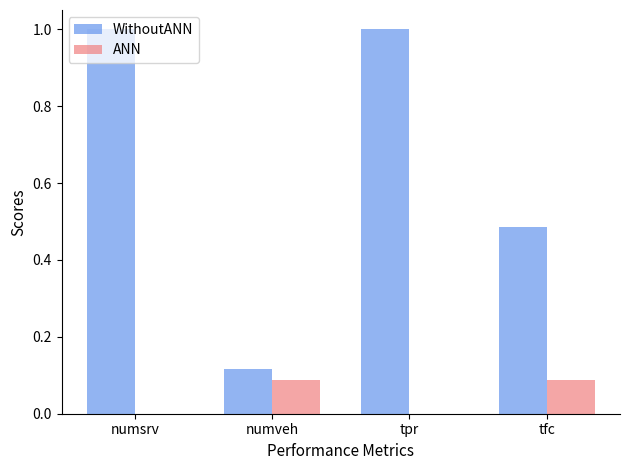

Are the bars horizontal?

No